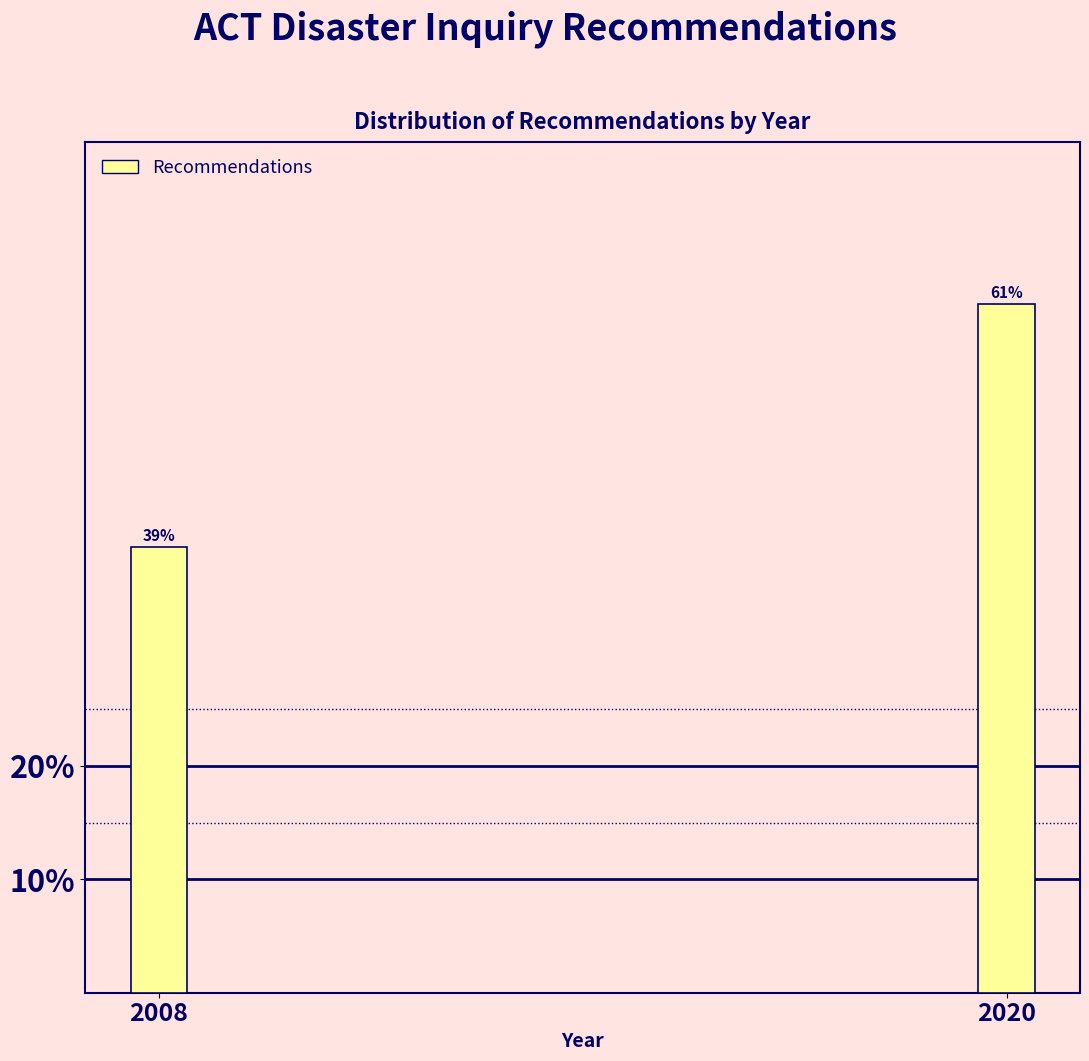

What is the average value?

50.0